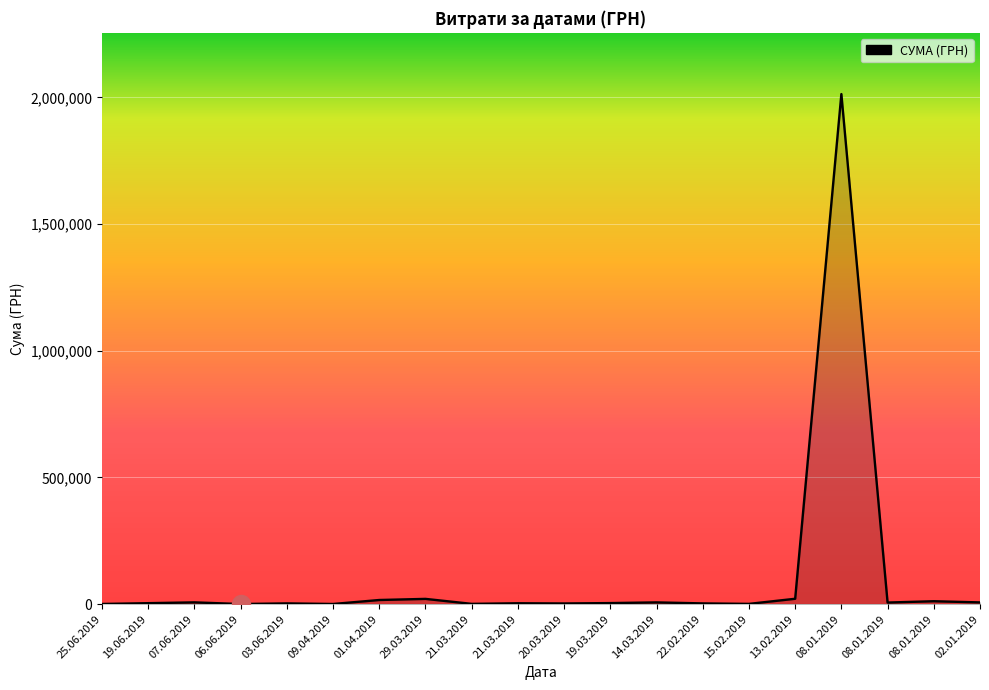

What is the difference between the maximum and minimum values?

2012874.4